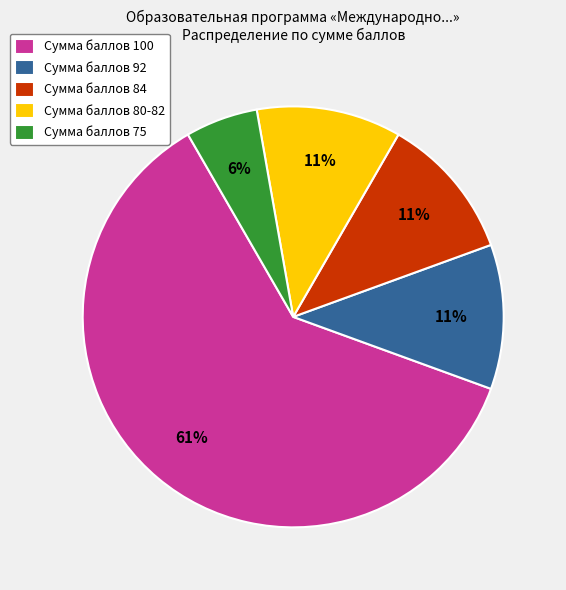

Does any single category account for the majority?

Yes